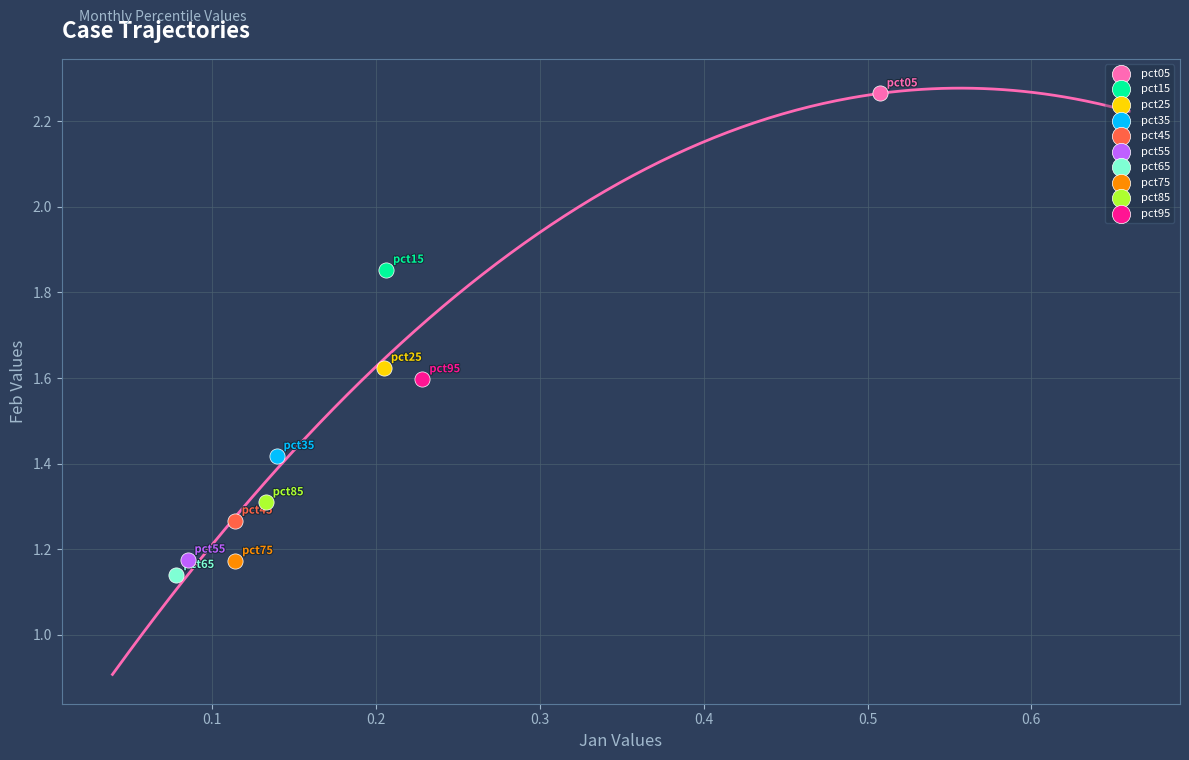

What are all the series names shown in the legend?

pct05, pct15, pct25, pct35, pct45, pct55, pct65, pct75, pct85, pct95